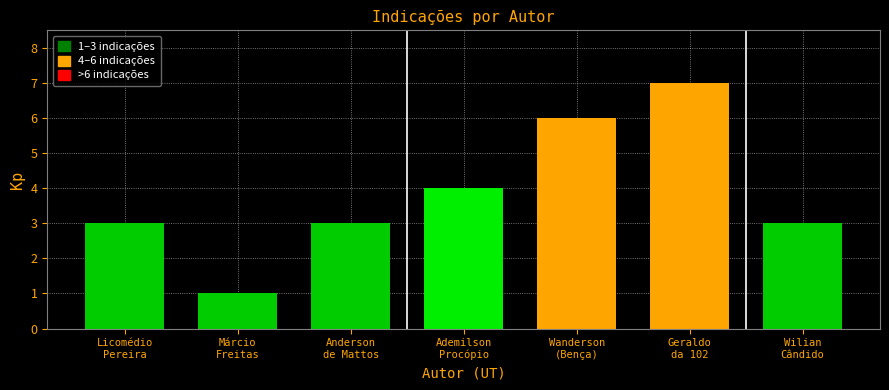

Reading left to right, list all the values displayed in this chart.

3	1	3	4	6	7	3